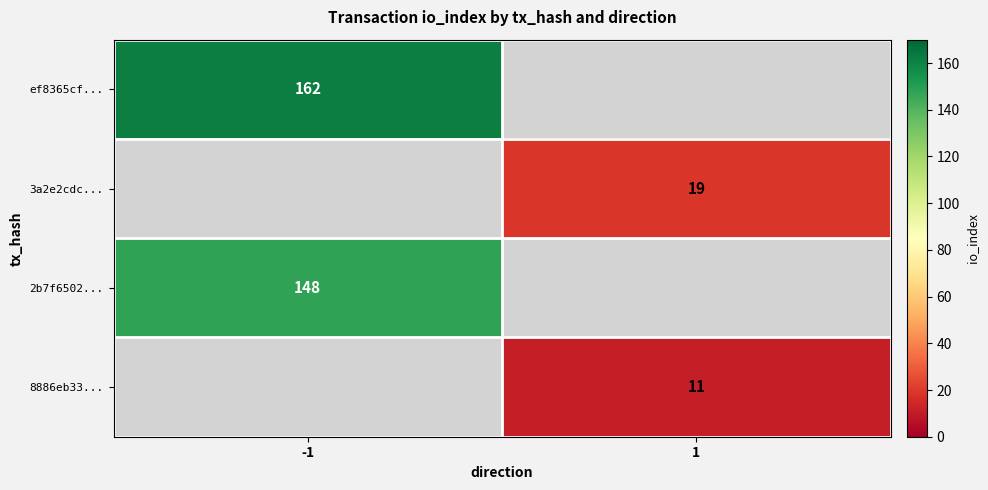

How many distinct data groups are displayed?

4